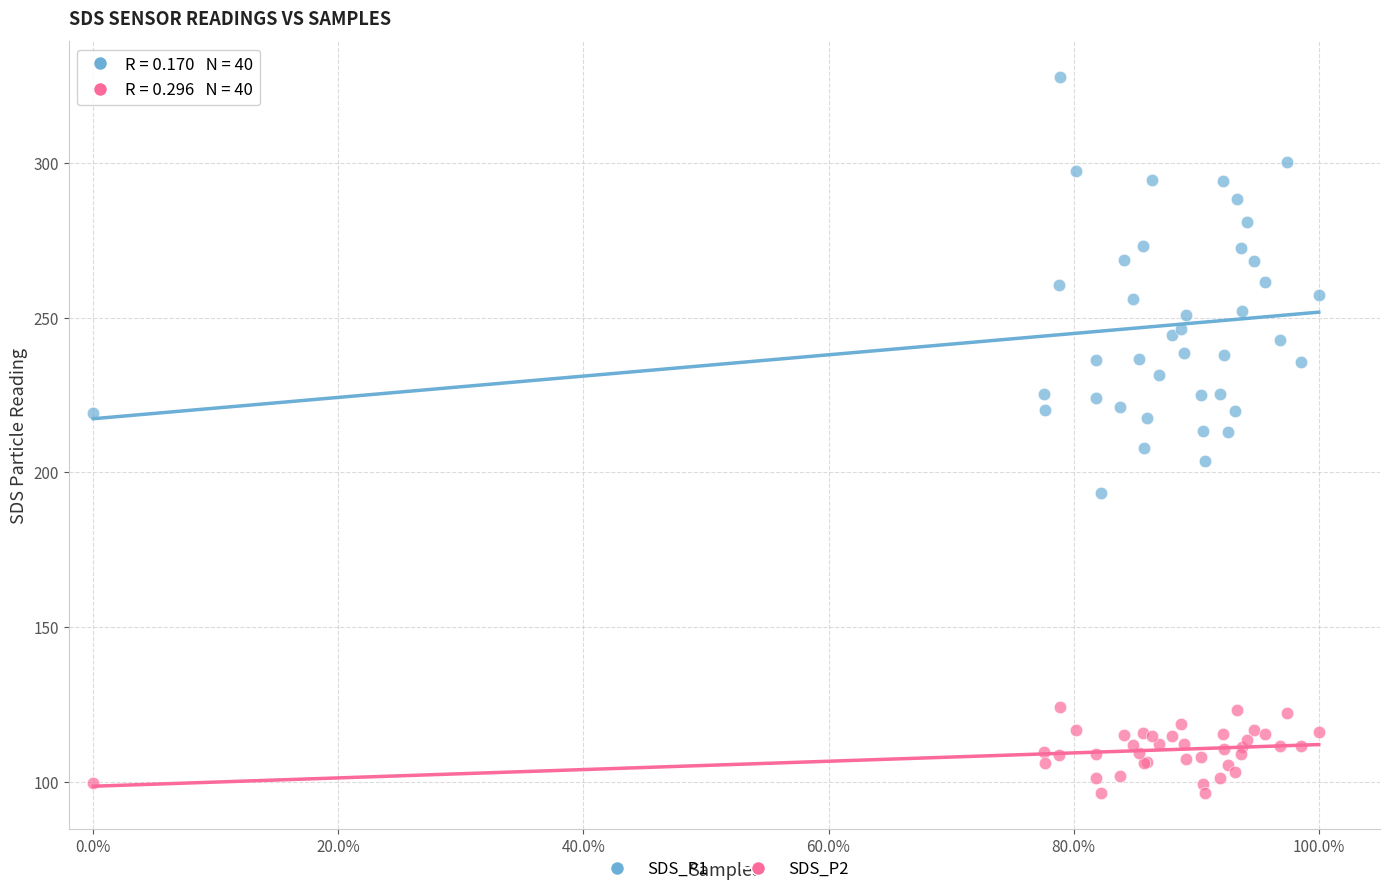

Which series reaches the minimum Y coordinate?

SDS_P2